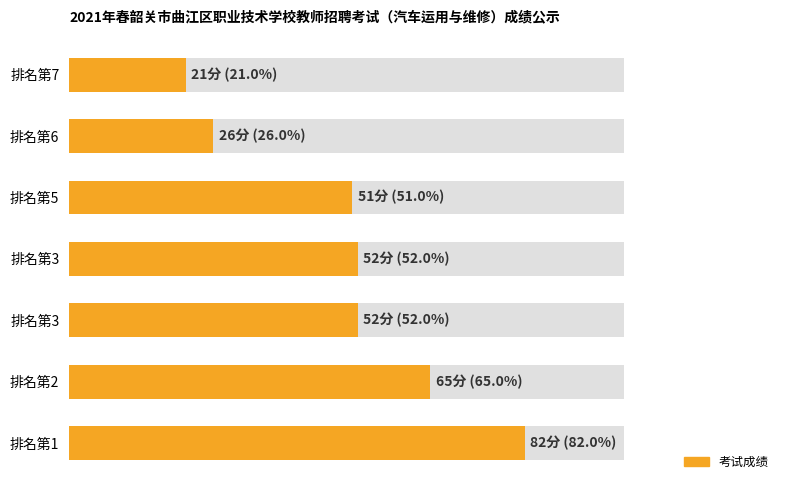

Reading left to right, what are all the values shown in this chart?

82	65	52	52	51	26	21